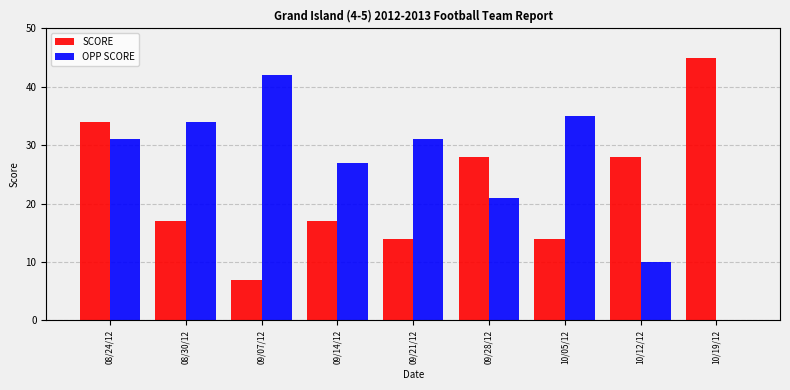

Are the bars grouped side by side (vs. stacked)?

Yes